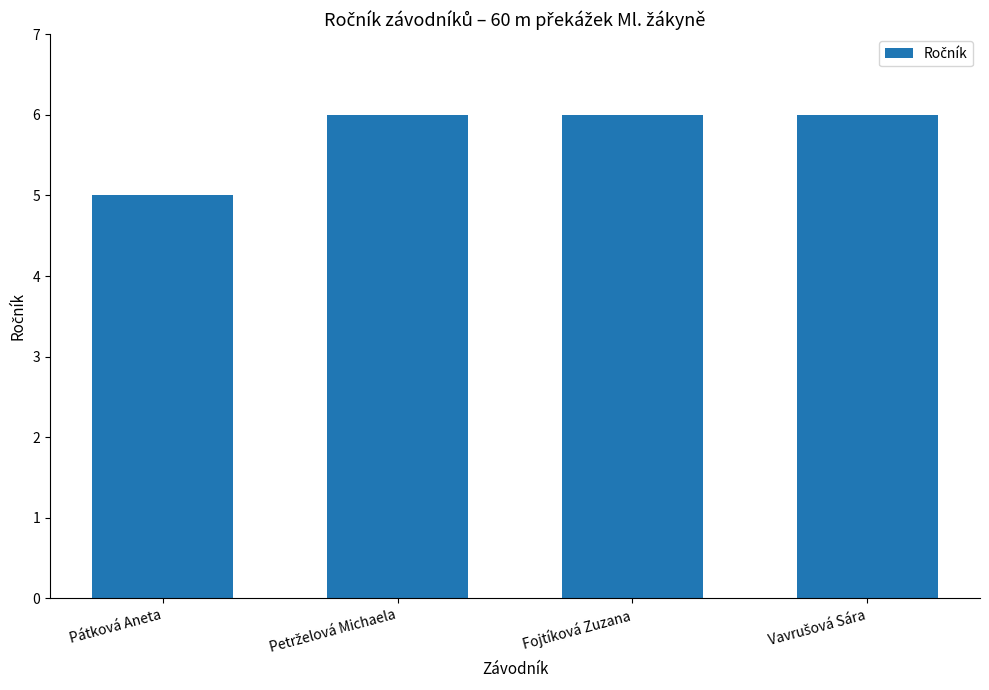

What position from the right is Pátková Aneta?

4